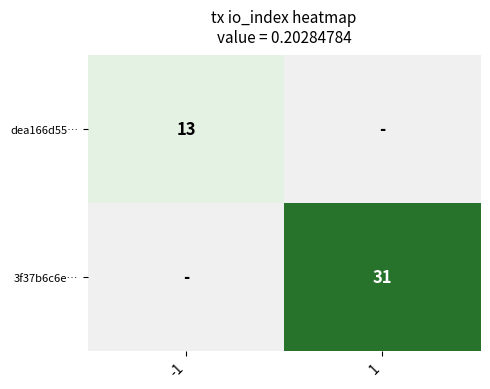

The dea166d55… series shows 13 at -1. True or false?

True